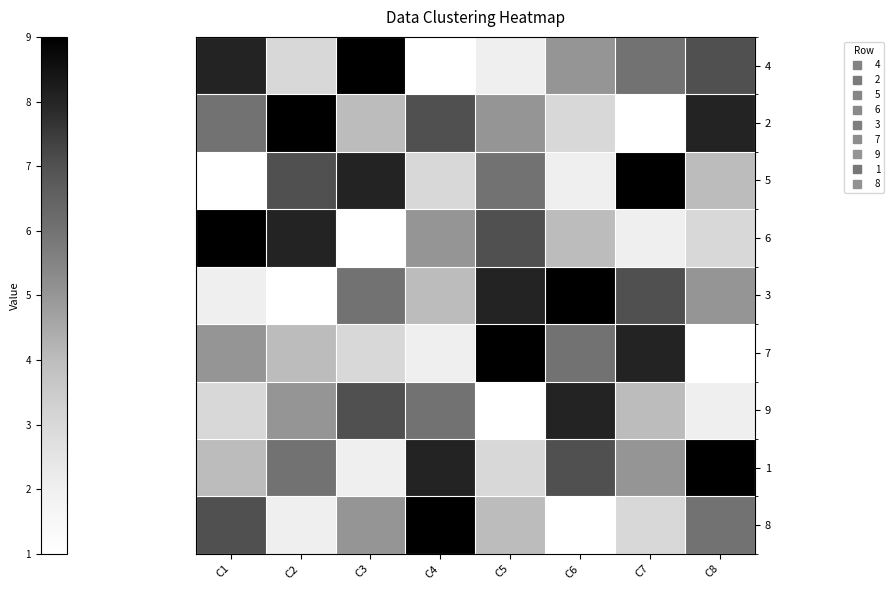

Reading right to left, transcribe all the data shown in this chart.

4: C8=7	C7=6	C6=5	C5=2	C4=1	C3=9	C2=3	C1=8
2: C8=8	C7=1	C6=3	C5=5	C4=7	C3=4	C2=9	C1=6
5: C8=4	C7=9	C6=2	C5=6	C4=3	C3=8	C2=7	C1=1
6: C8=3	C7=2	C6=4	C5=7	C4=5	C3=1	C2=8	C1=9
3: C8=5	C7=7	C6=9	C5=8	C4=4	C3=6	C2=1	C1=2
7: C8=1	C7=8	C6=6	C5=9	C4=2	C3=3	C2=4	C1=5
9: C8=2	C7=4	C6=8	C5=1	C4=6	C3=7	C2=5	C1=3
1: C8=9	C7=5	C6=7	C5=3	C4=8	C3=2	C2=6	C1=4
8: C8=6	C7=3	C6=1	C5=4	C4=9	C3=5	C2=2	C1=7